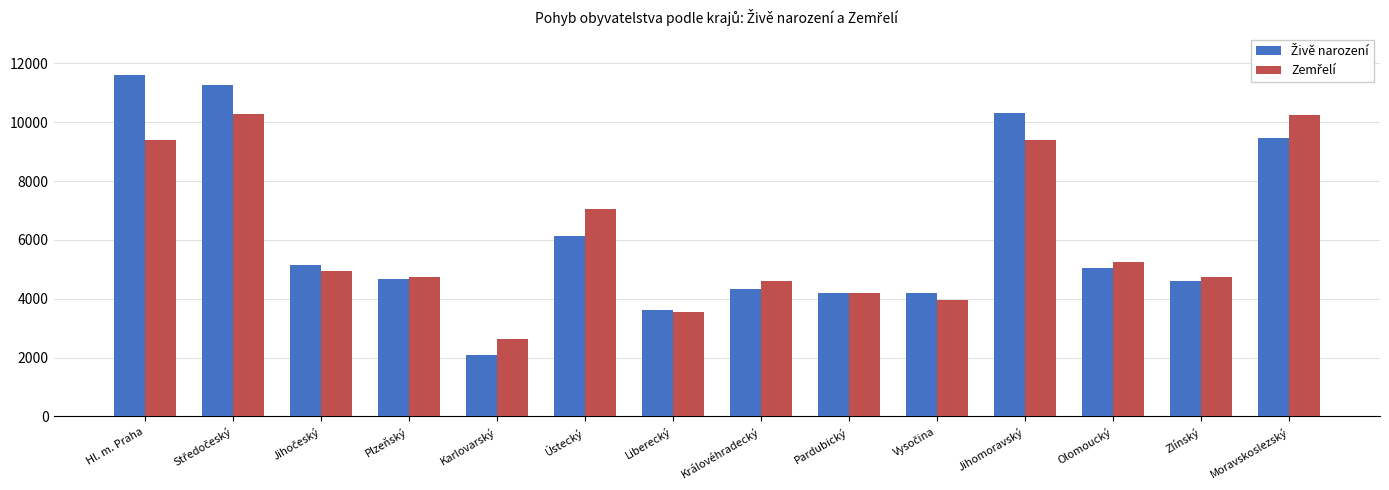

What is the spread (max minus min) of values at Hl. m. Praha?

2205